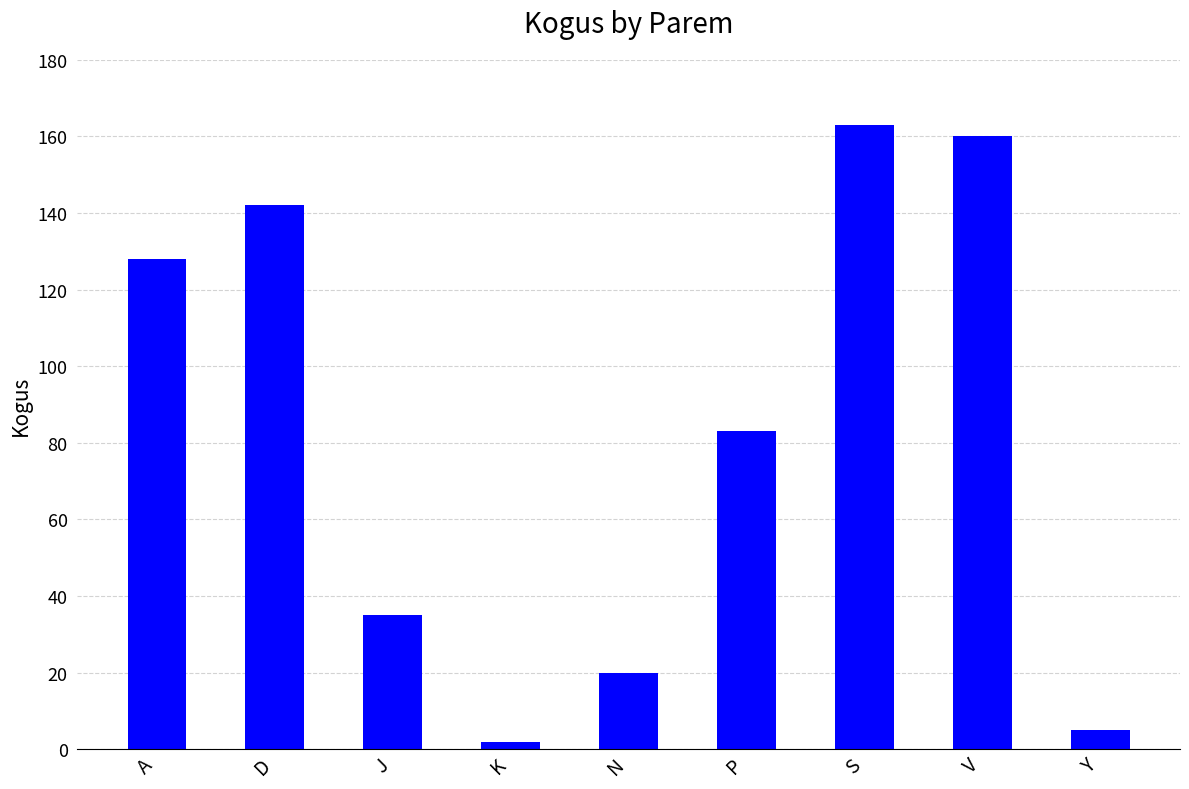

What is the average value?

82